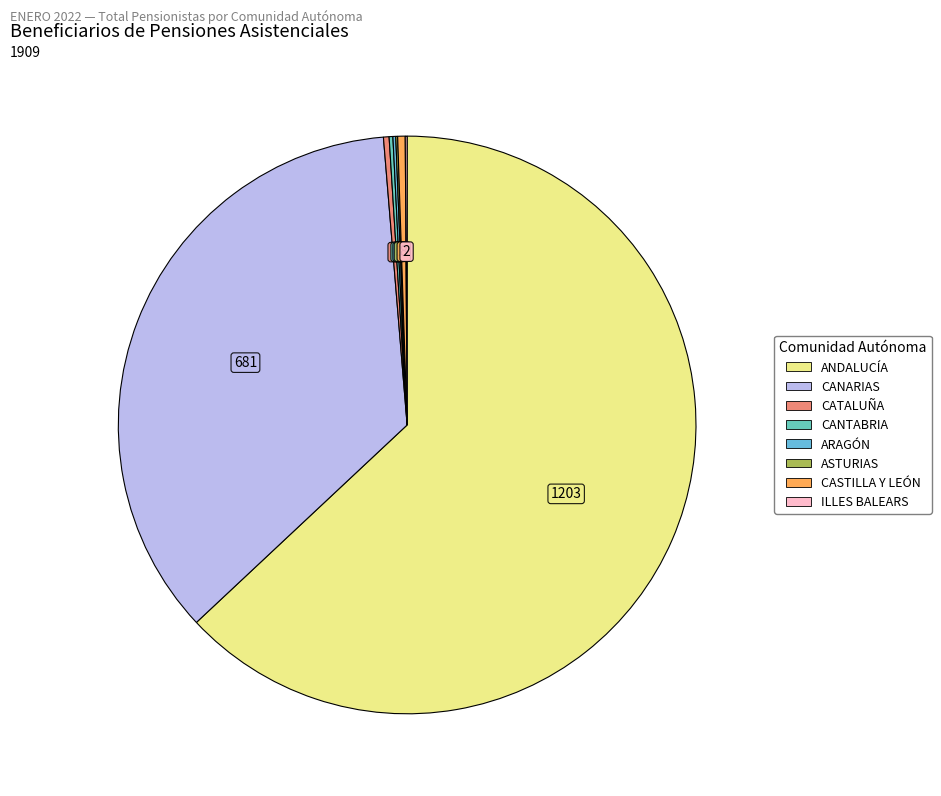

Which category has the smallest portion of the pie?

ASTURIAS